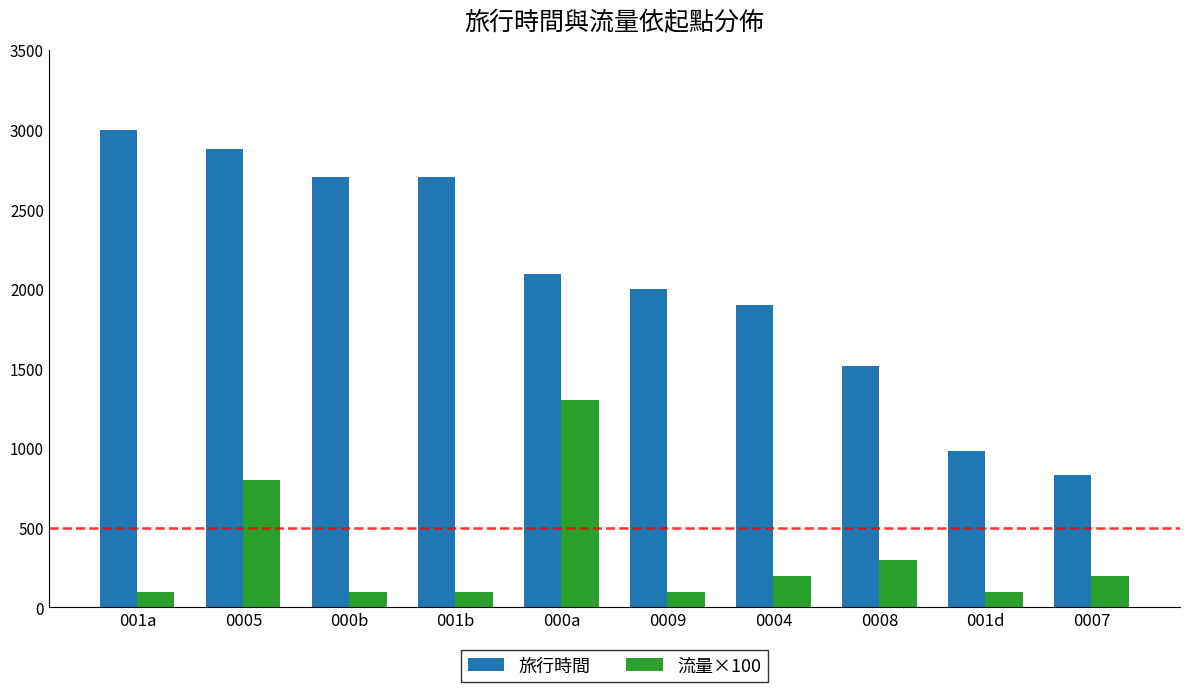

At how many categories does at least one series exceed 1142?

8